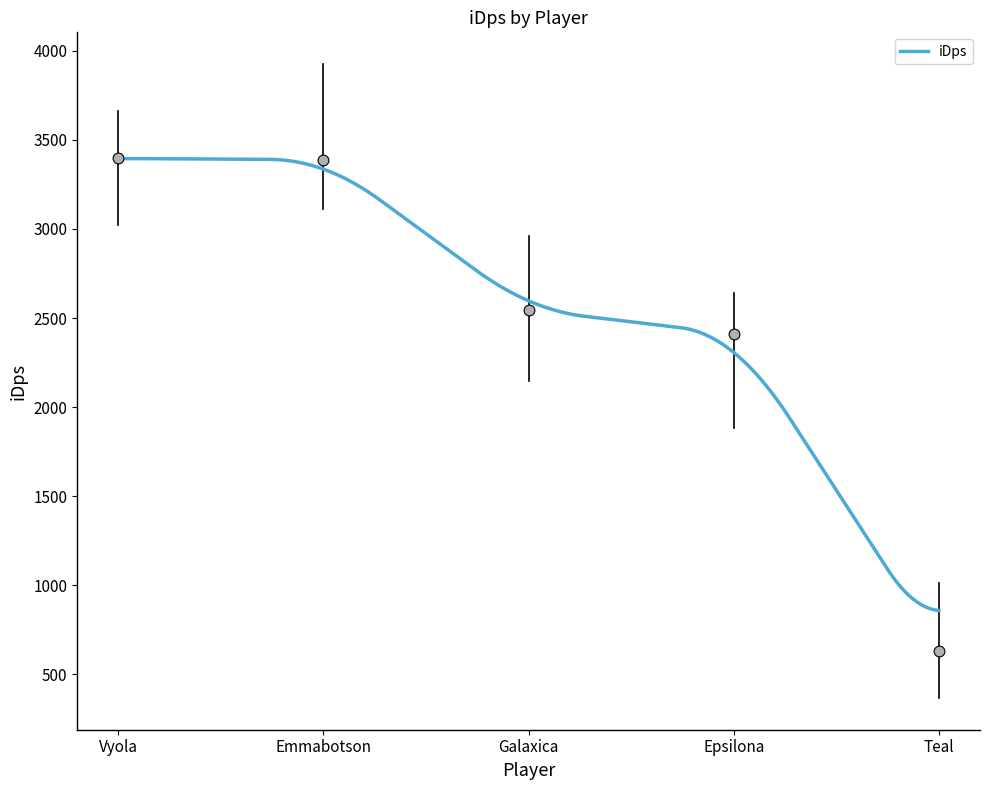

Which has a higher value, Vyola or Teal?

Vyola